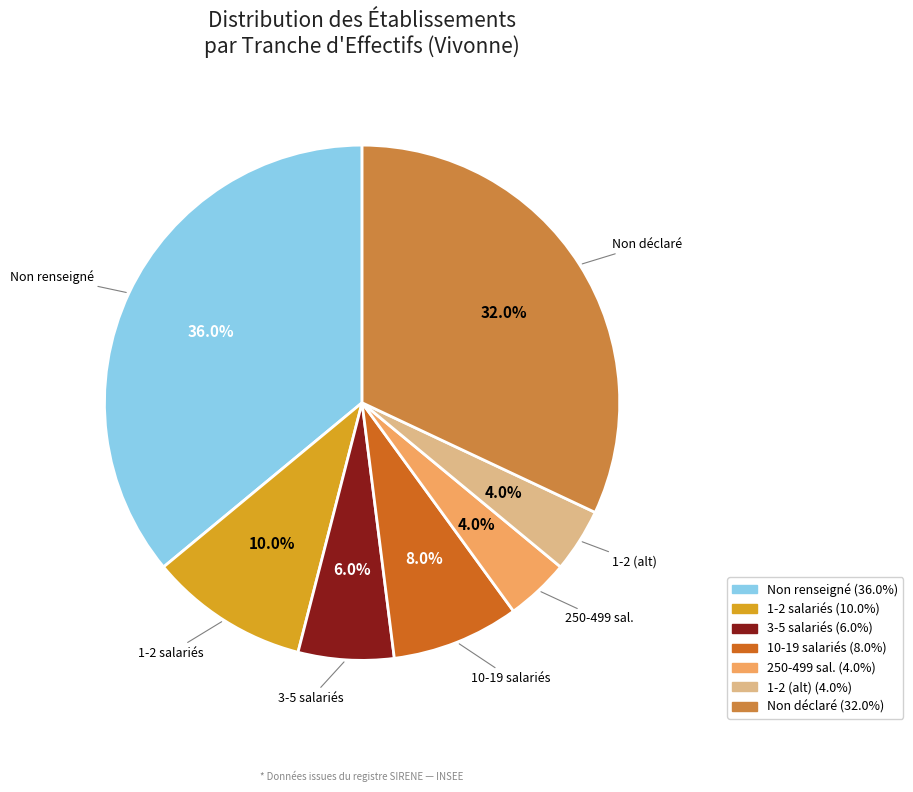

Does any single category account for the majority?

No